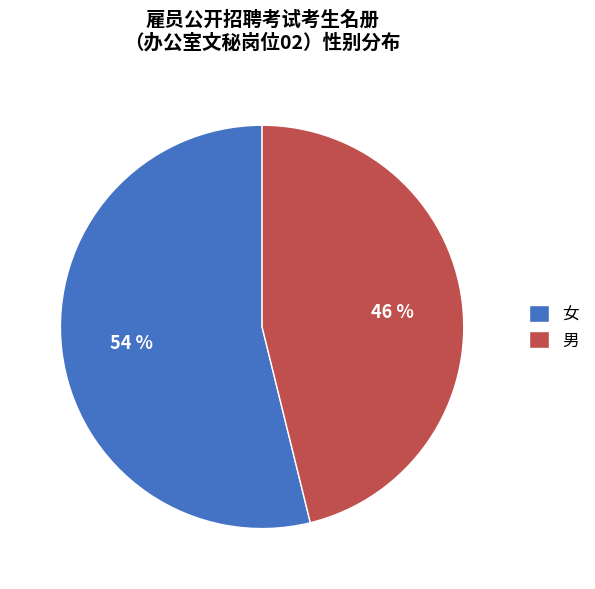

What is the ratio of the value at 男 to the value at 女?

0.9